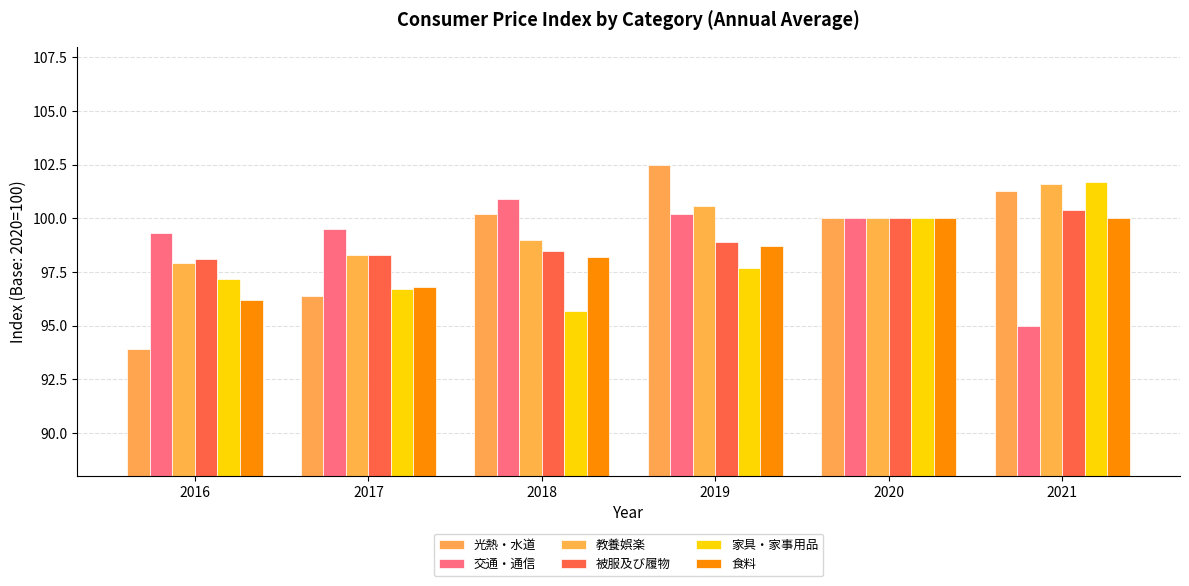

Rank the series at 2021 from lowest to highest value.

交通・通信, 食料, 被服及び履物, 光熱・水道, 教養娯楽, 家具・家事用品